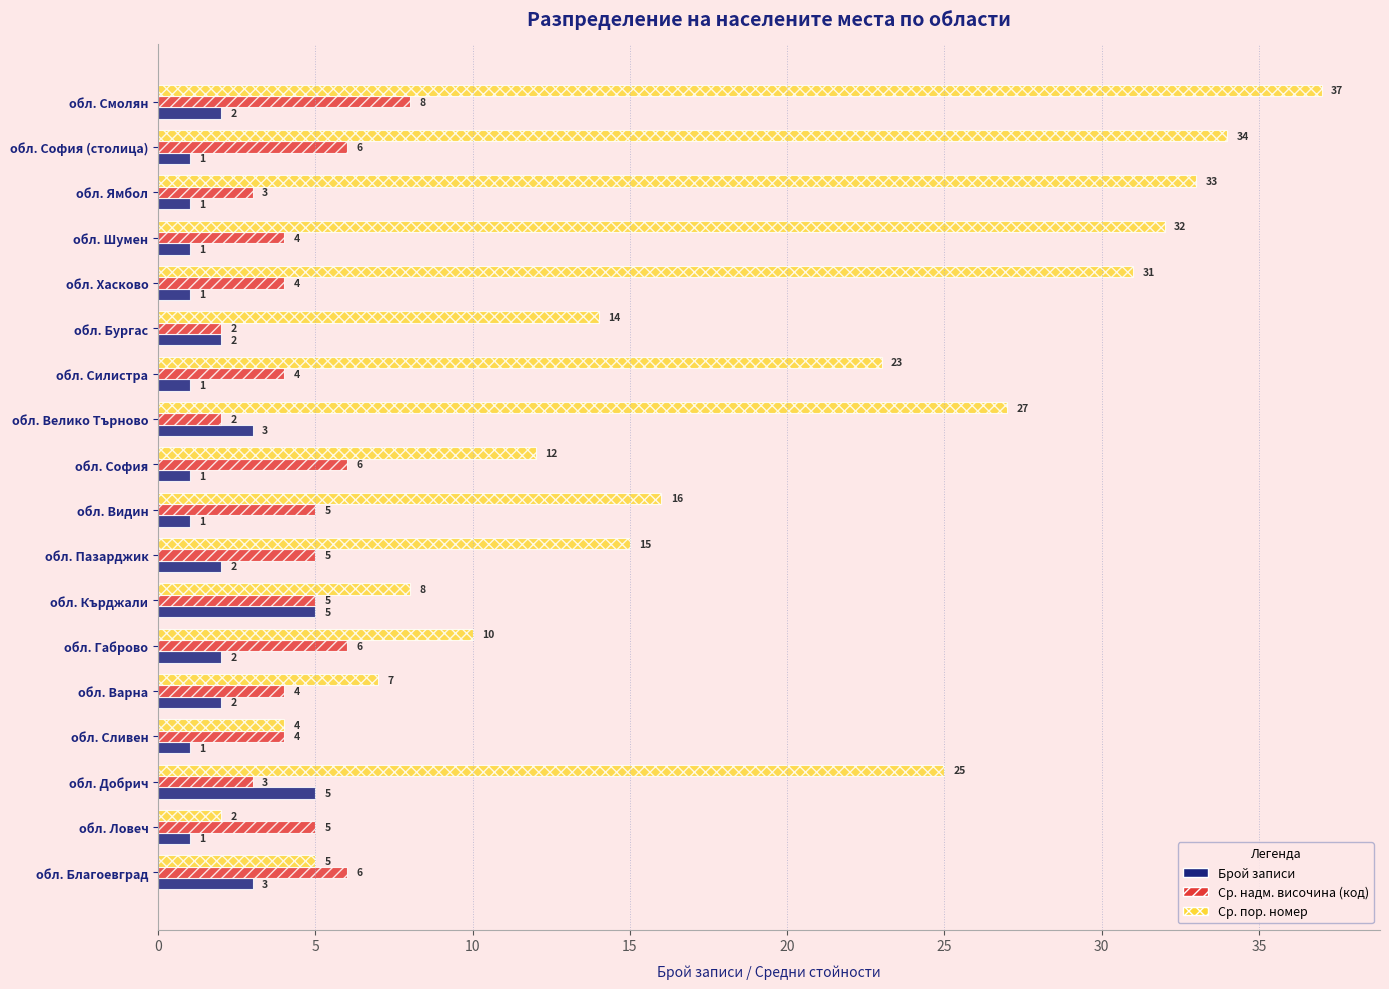

At which category is the sum across all series the highest?

обл. Смолян